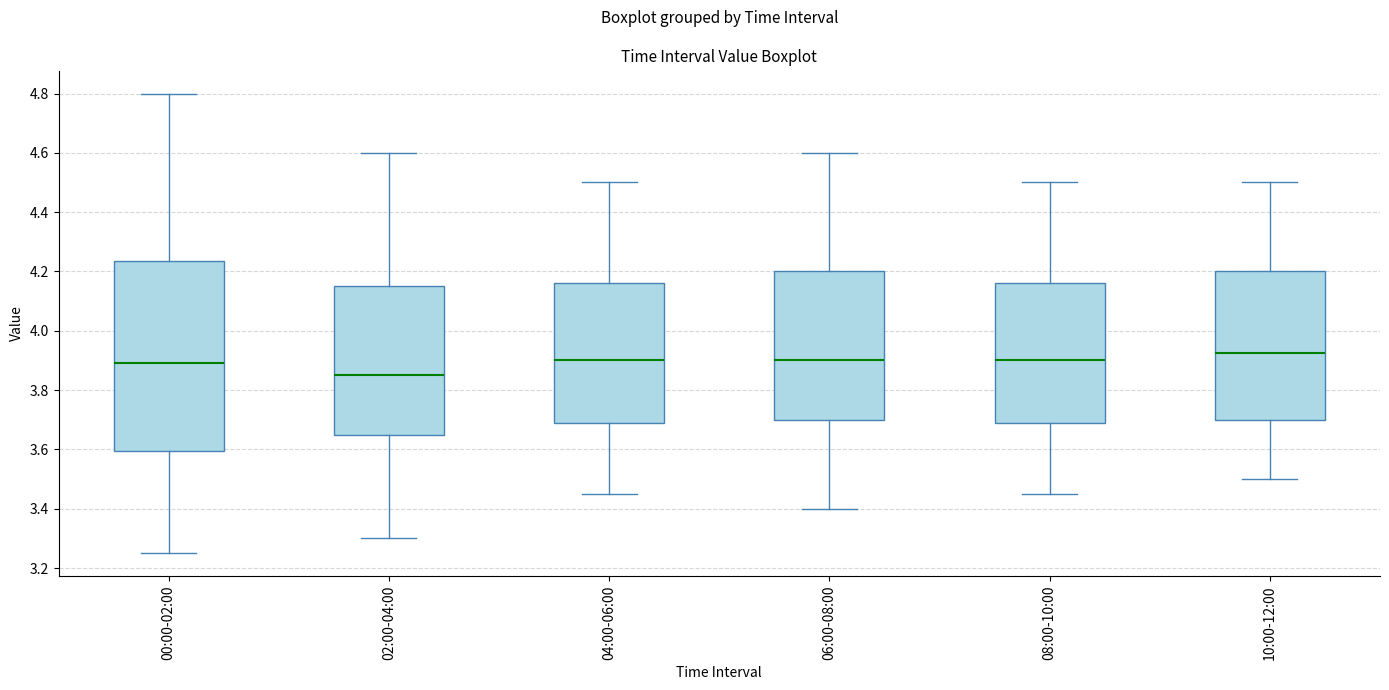

Comparing the boxes themselves (not the whiskers), which one is the tallest?

00:00-02:00